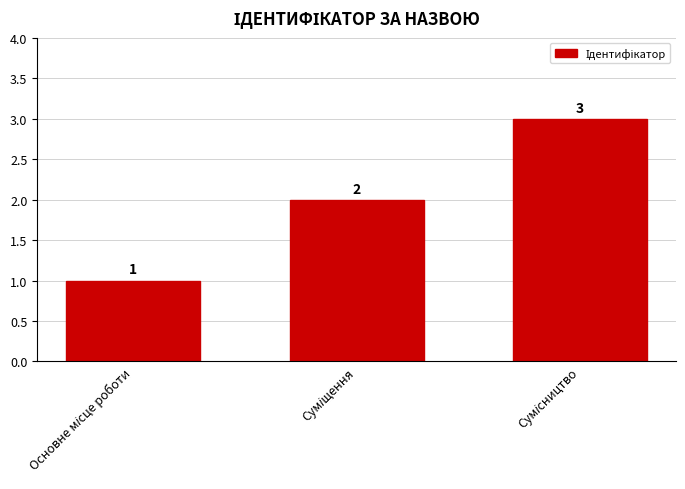

What is the sum of all values?

6